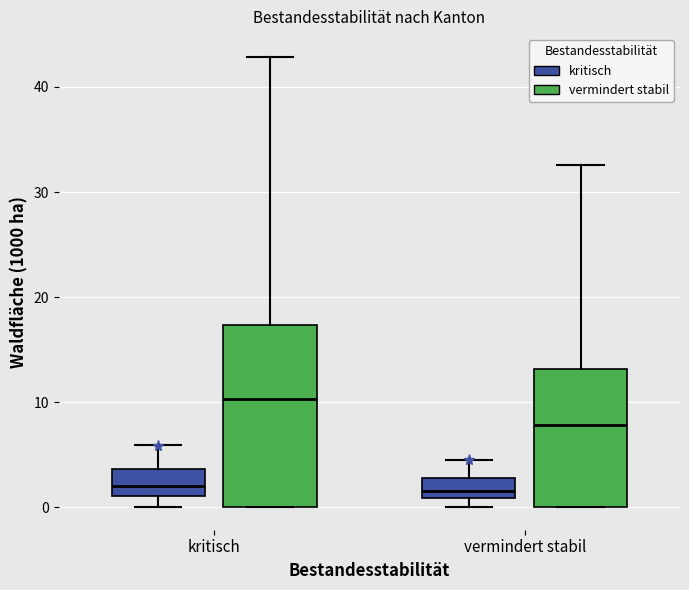

Which box is the tallest, from its lower edge to its upper edge?

kritisch (vermindert stabil)